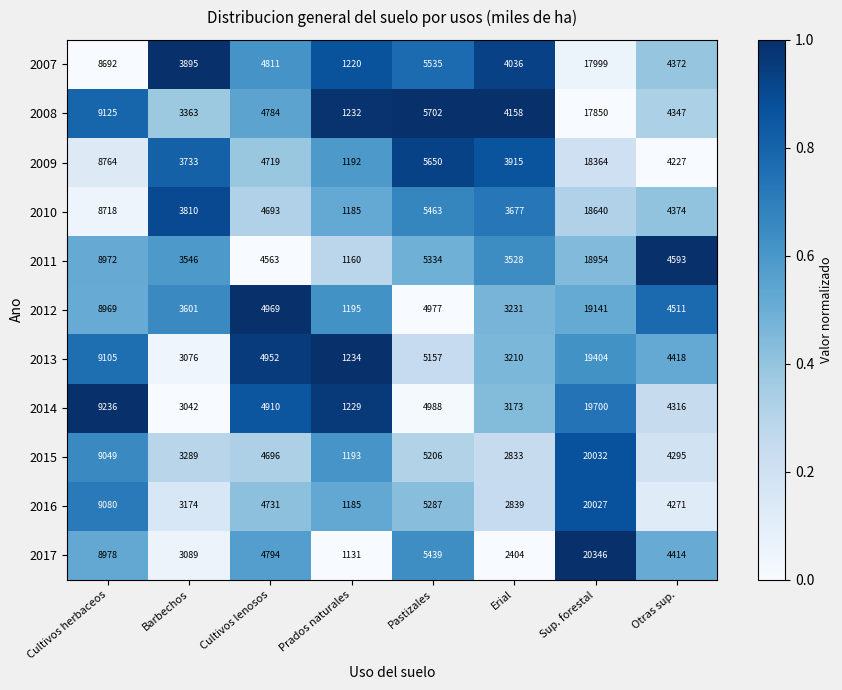

List the series in order of their peak value, lowest first.

2008, 2007, 2009, 2010, 2011, 2012, 2013, 2014, 2016, 2015, 2017